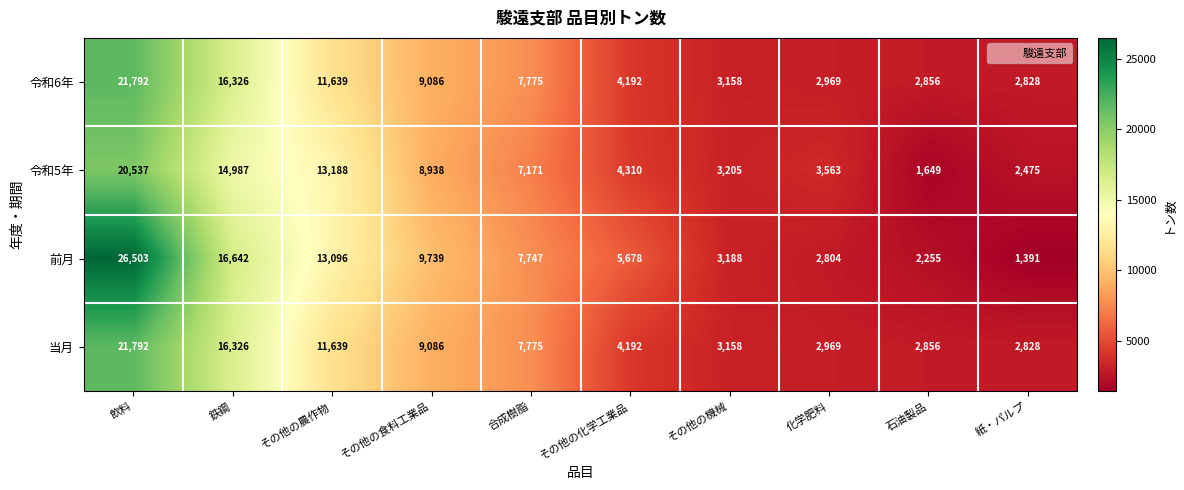

What is the difference between the maximum and second lowest values in the 当月 series?

18936